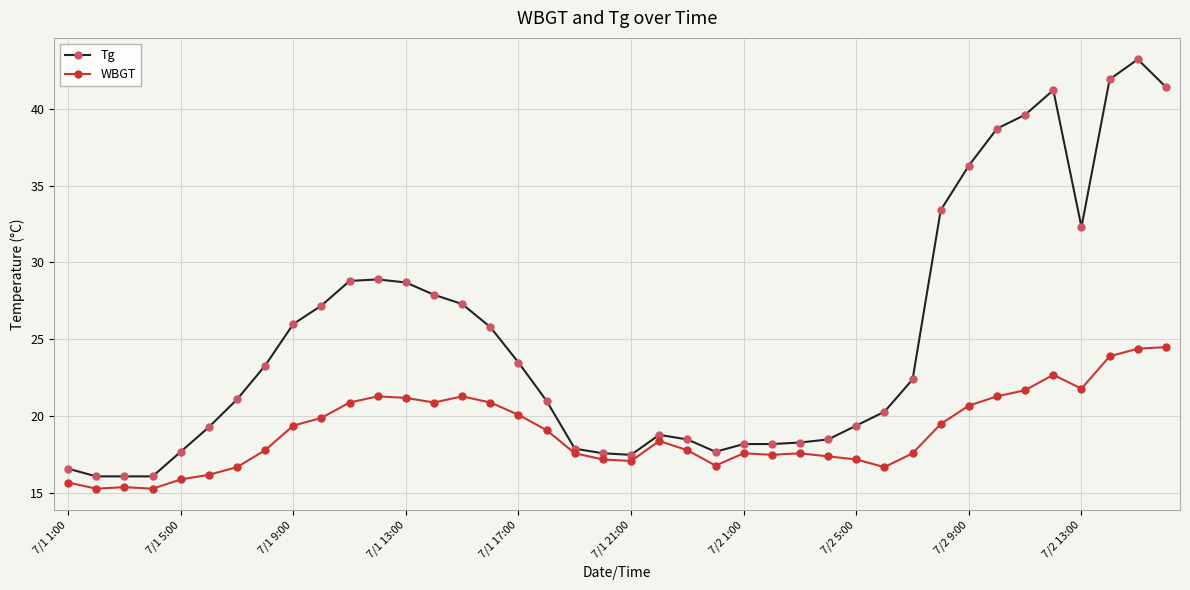

What are all the series names shown in the legend?

Tg, WBGT